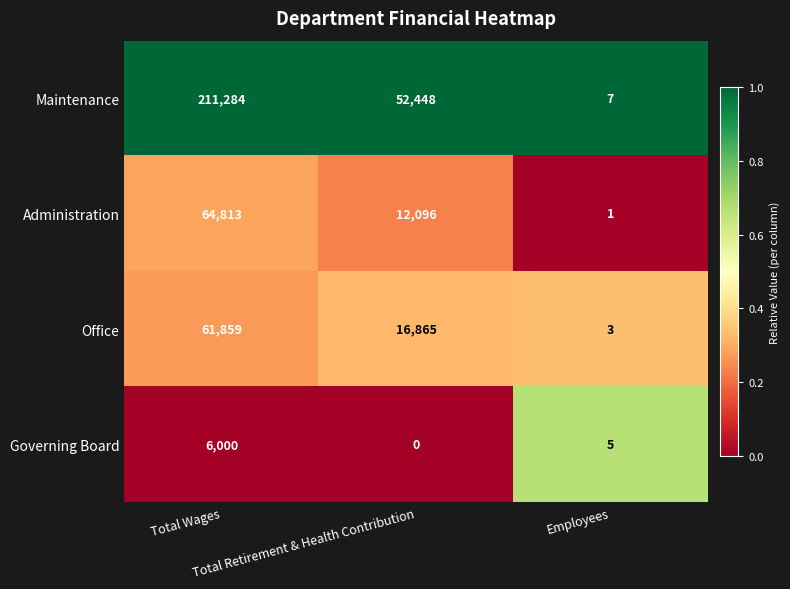

Which series has the largest range (max minus min)?

Maintenance